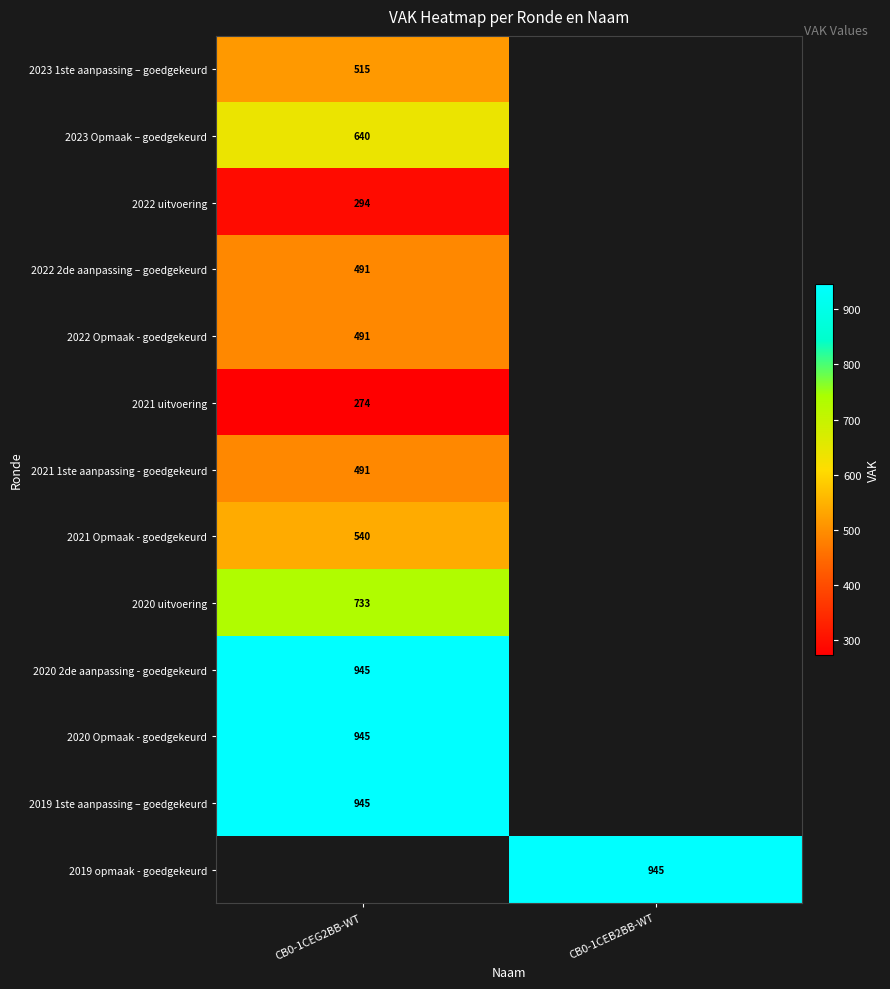

At how many categories does at least one series exceed 408?

2